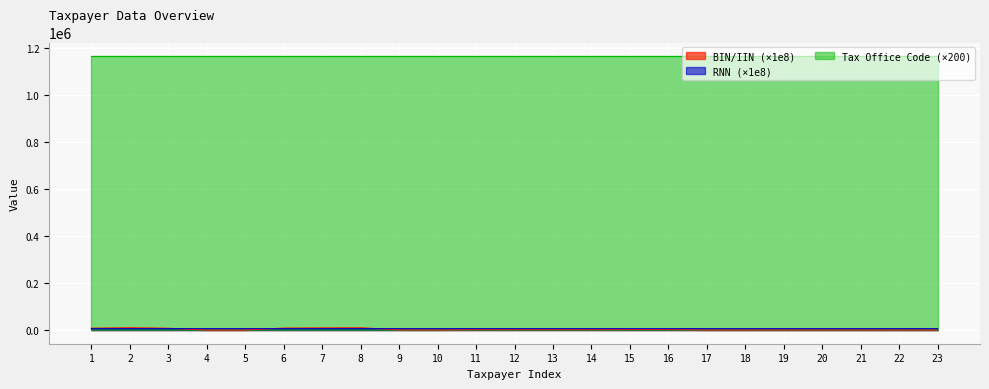

What is the difference between the second highest and minimum values in the RNN series?

12.2